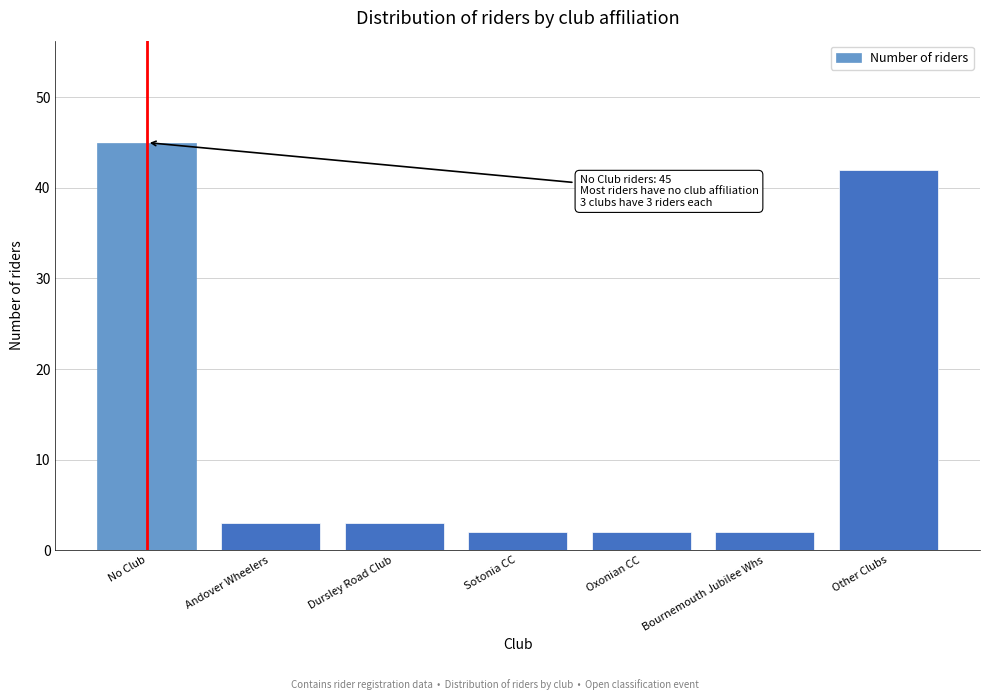

Reading left to right, extract all data points from this chart.

No Club=45	Andover Wheelers=3	Dursley Road Club=3	Sotonia CC=2	Oxonian CC=2	Bournemouth Jubilee Whs=2	Other Clubs=42